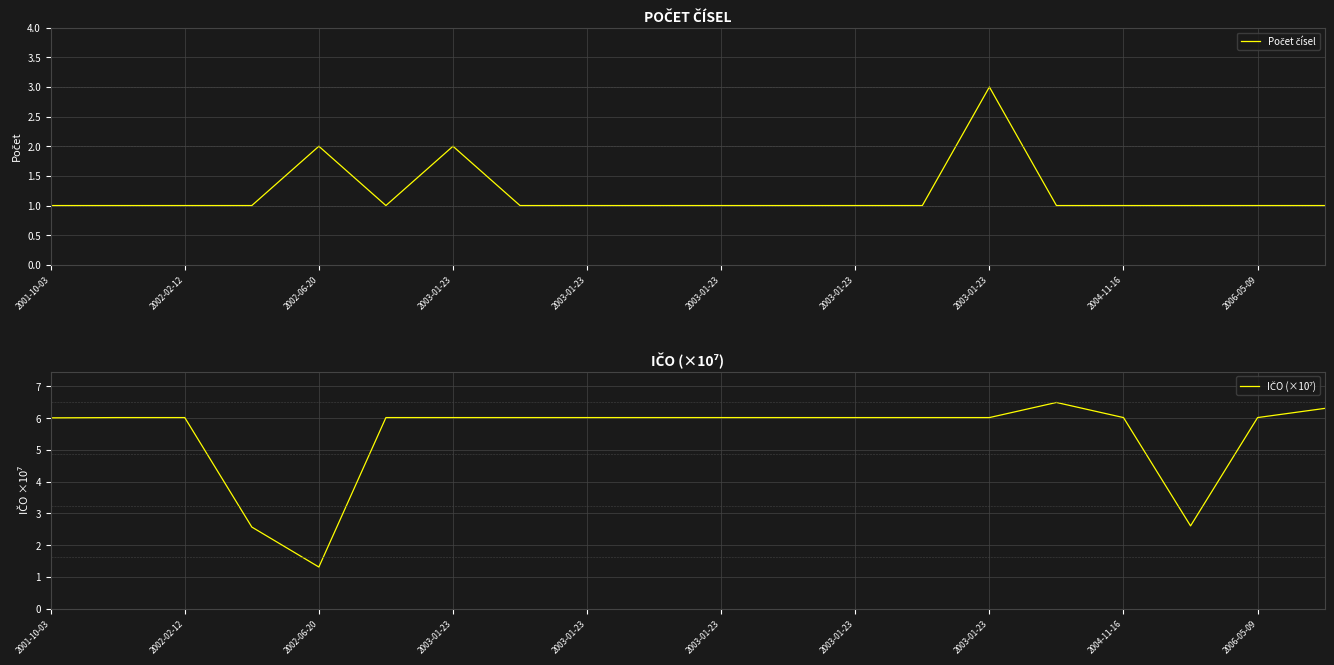

After their last crossing, which series has the higher values: IČO (×10⁷) or Počet čísel?

IČO (×10⁷)